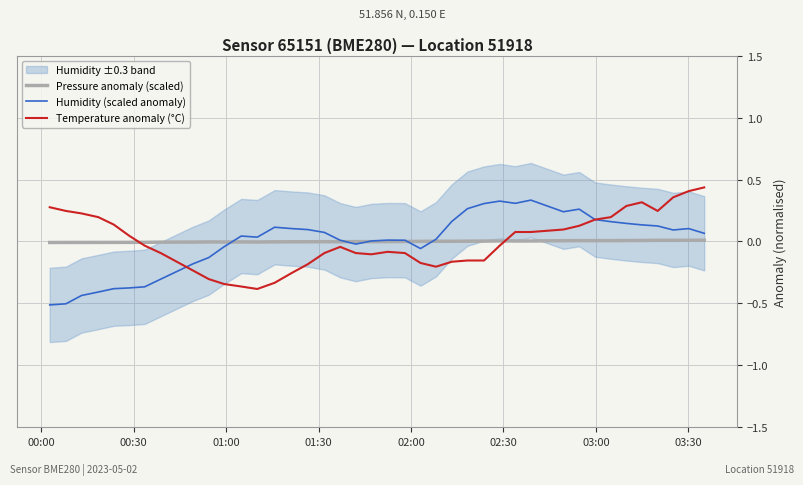

True or false: Humidity (scaled anomaly) and Pressure anomaly (scaled) intersect in this chart.

True